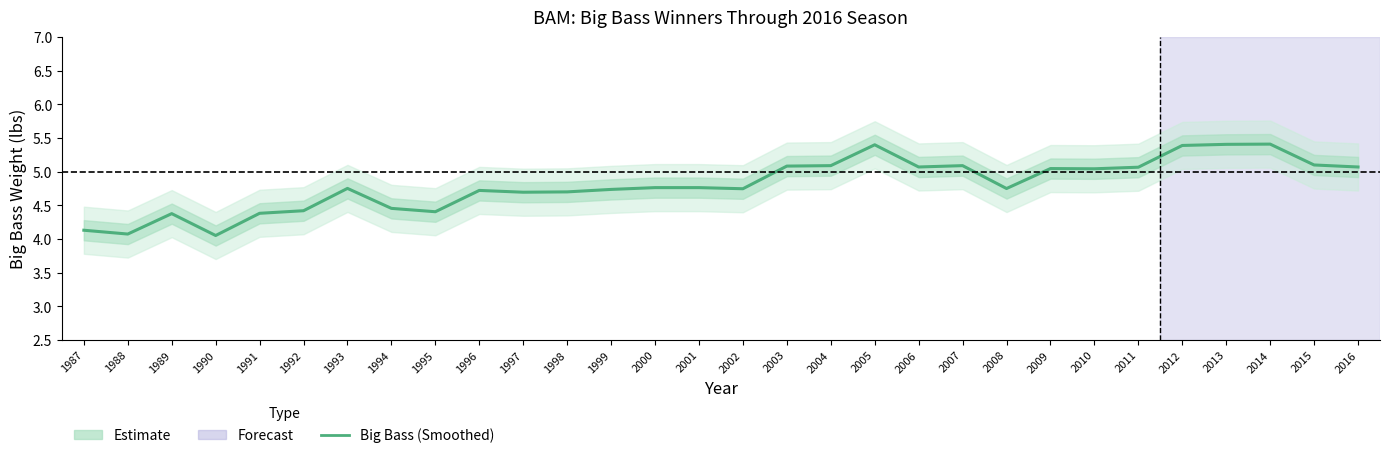

Between 2016 and 1997, which is larger?

2016